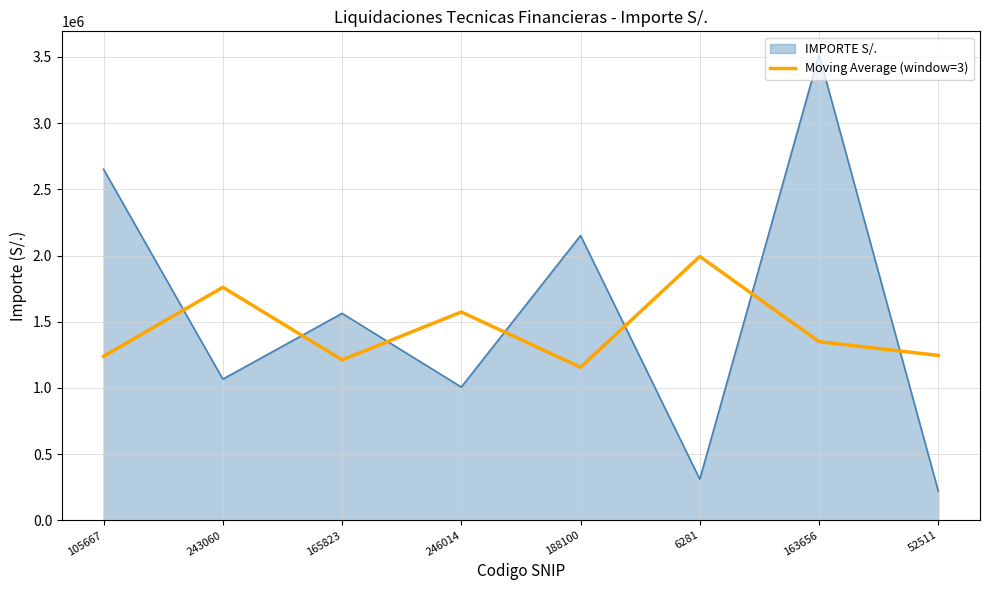

What value does the Moving Average (window=3) series have at 6281?

1993134.9